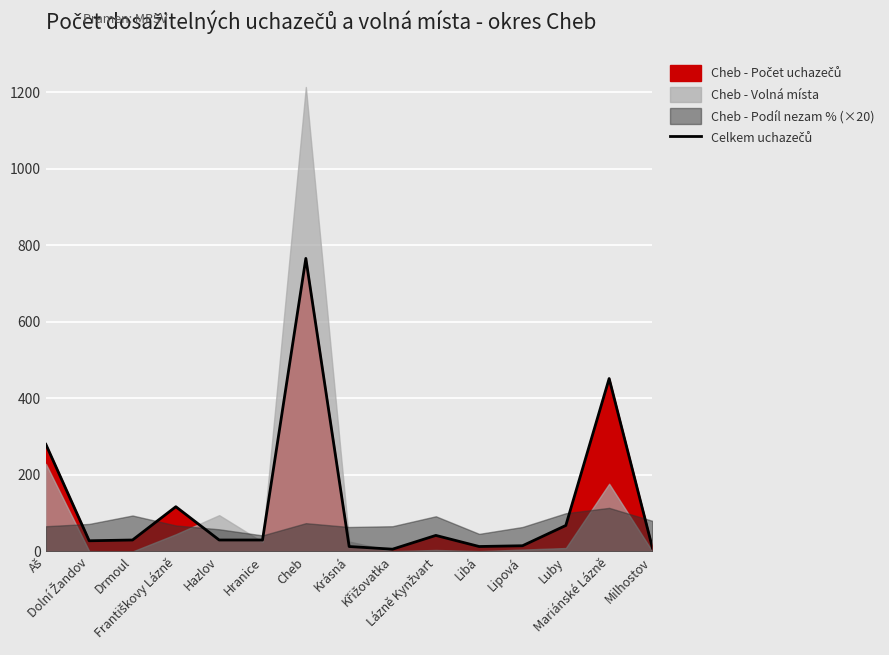

What is the difference between the maximum and minimum values?

760